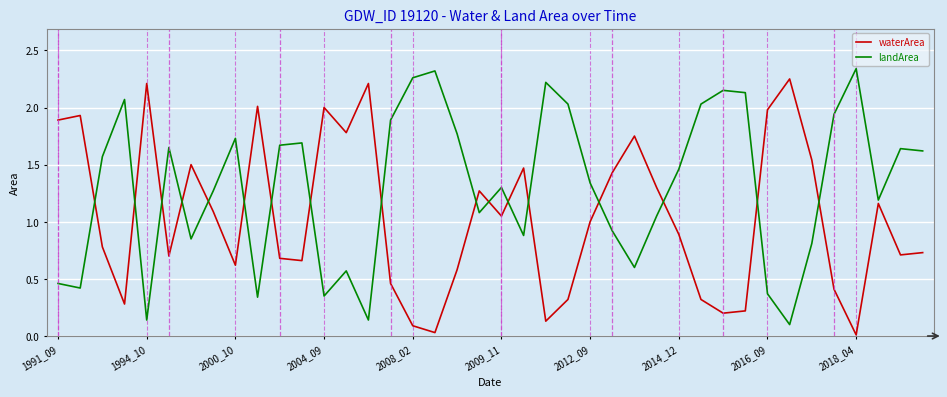

In waterArea, how many points are higher than both neighbors (excluding endpoints)?

11